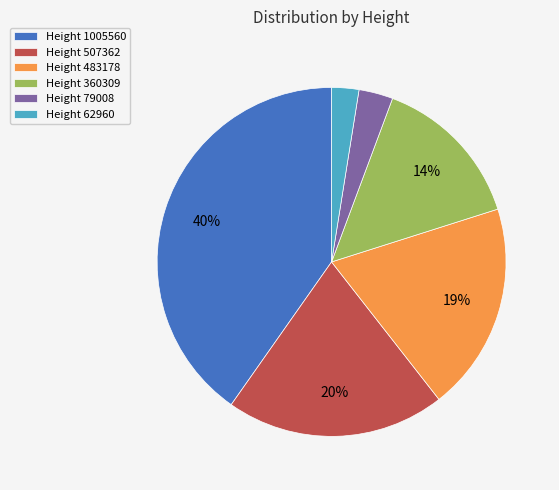

What percentage is the Height 1005560 slice, to the nearest percent?

40%